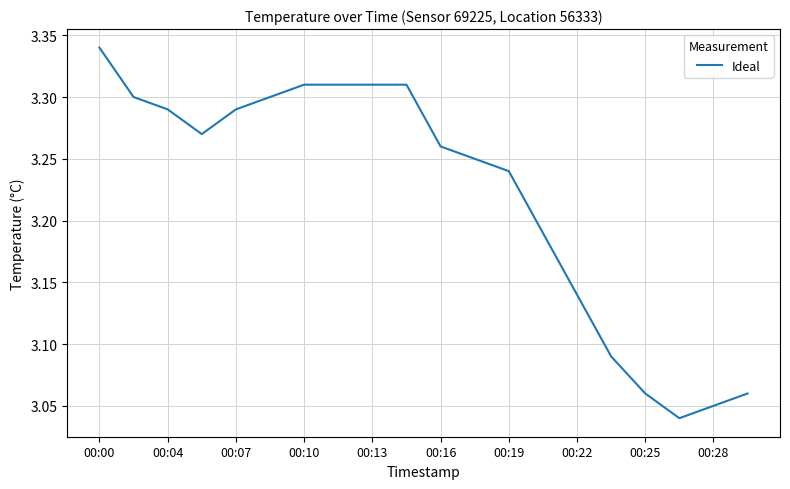

What is the difference between the maximum and minimum values?

0.3